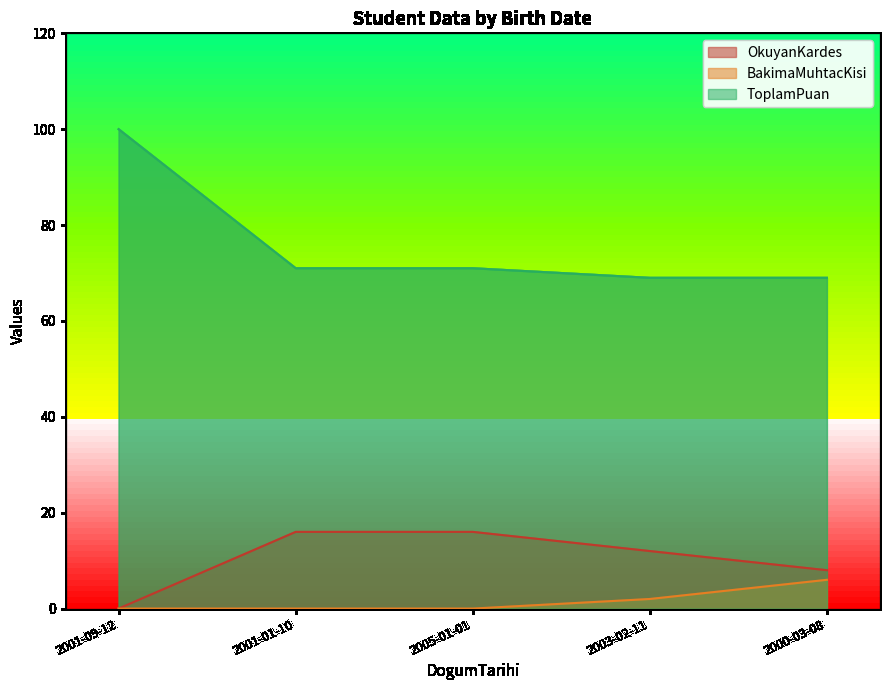

The OkuyanKardes series shows 4 at 2001-01-10. True or false?

False